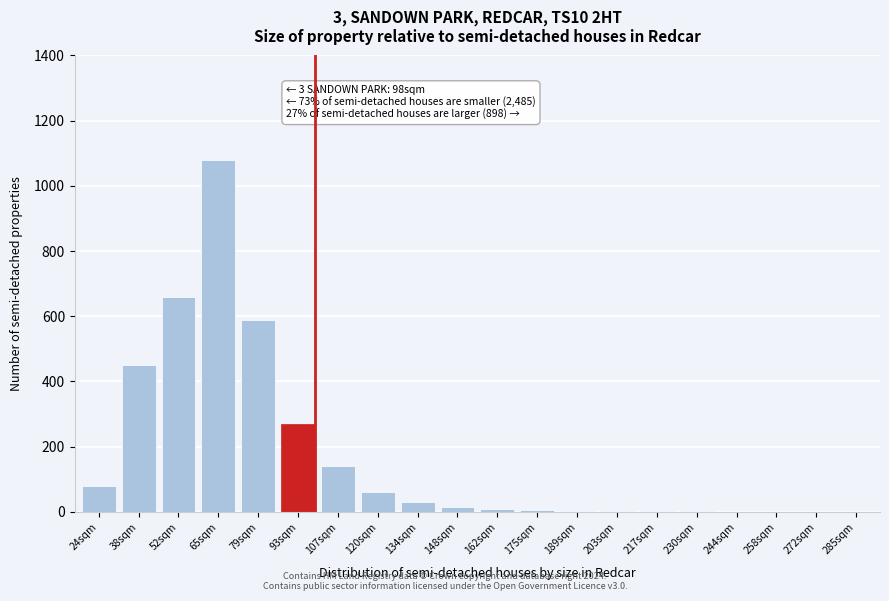

What is the sum of all values?

3403